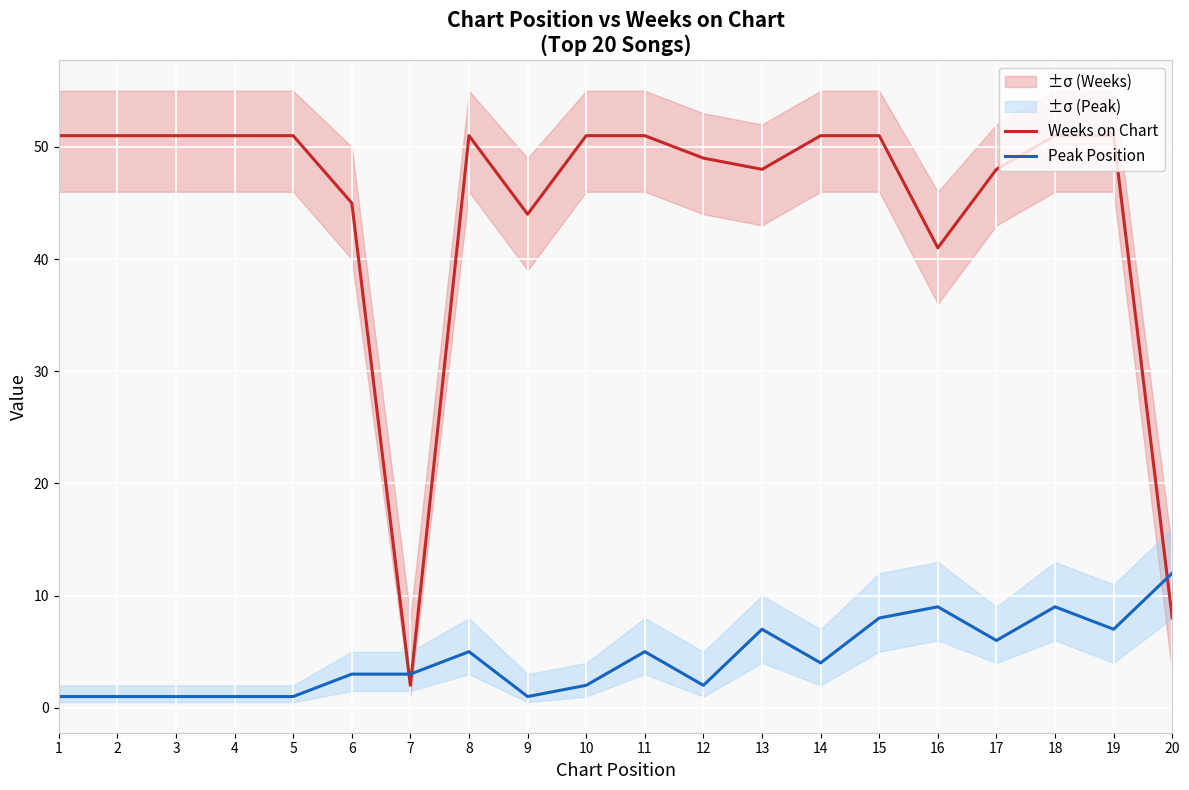

What is the sum of all Weeks on Chart values?

897